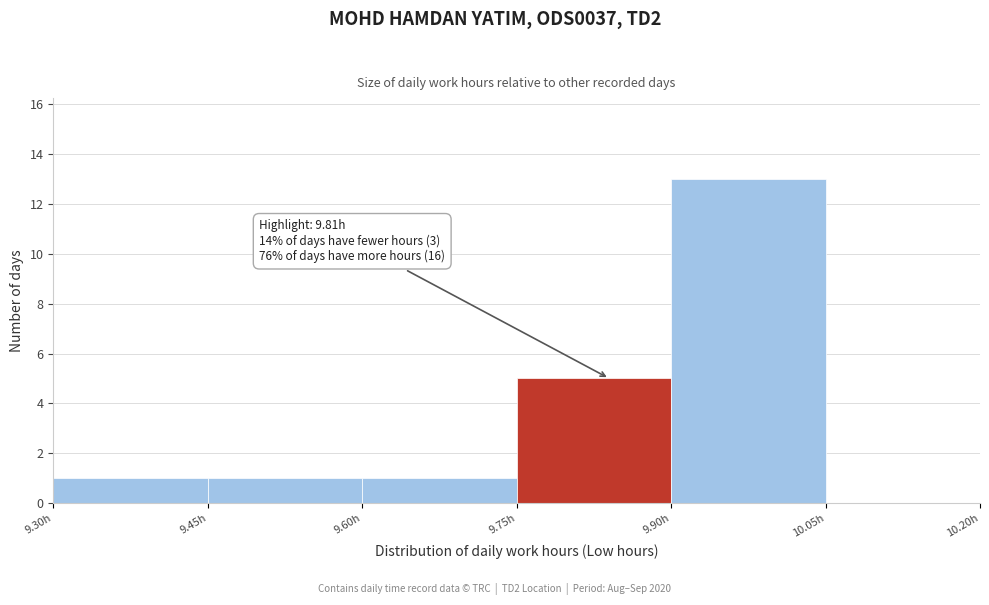

Which range on the x-axis has the tallest bar?

9.90 to 10.05